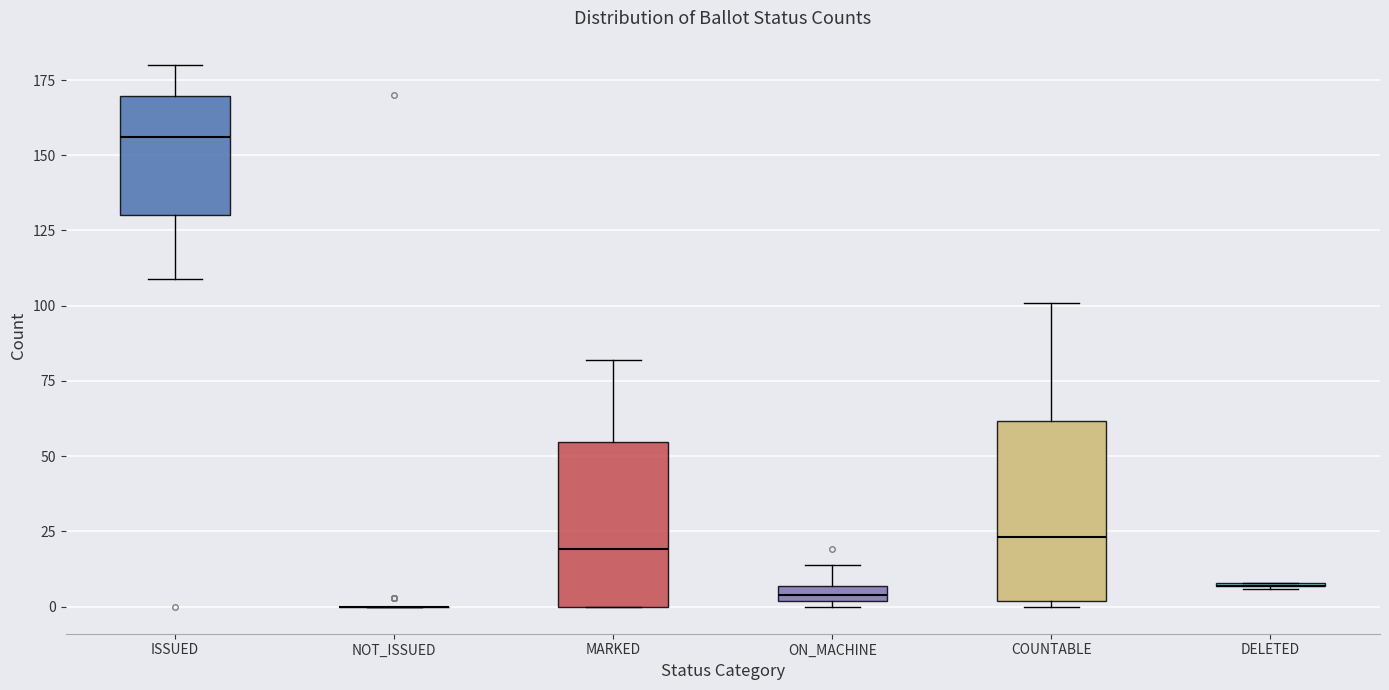

Comparing the boxes themselves (not the whiskers), which one is the tallest?

COUNTABLE